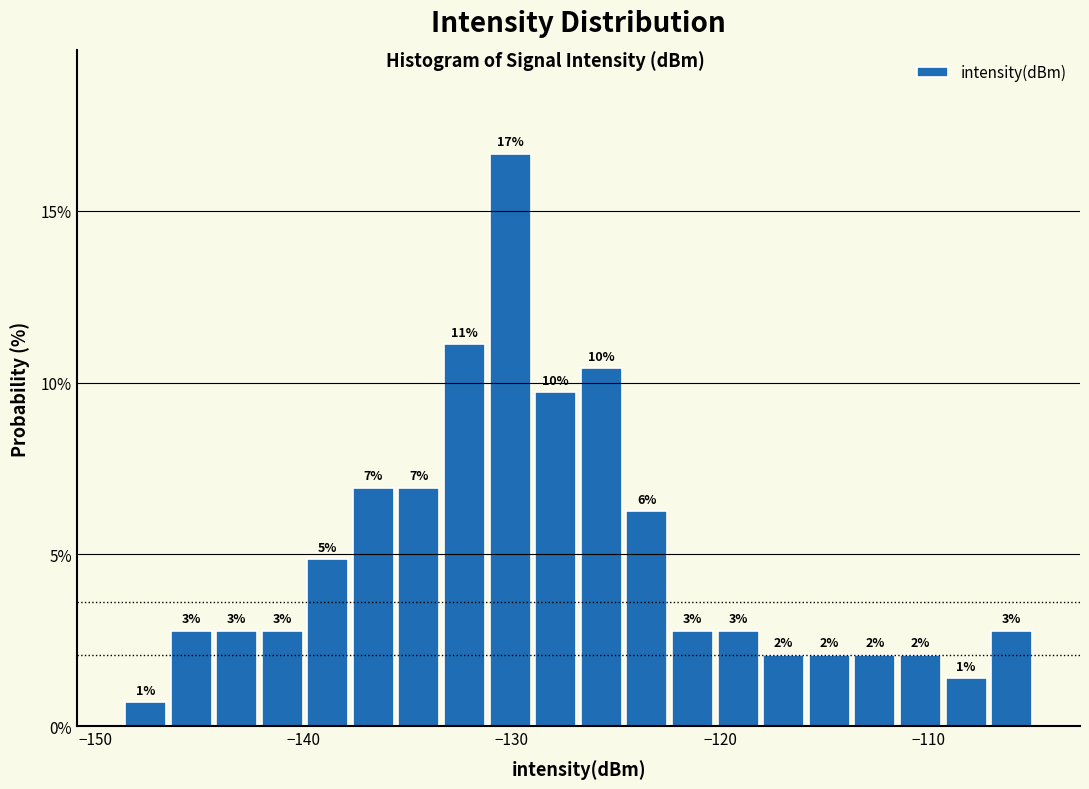

Read against the x-axis, roughly where is the centre of the tallest bar?

-130